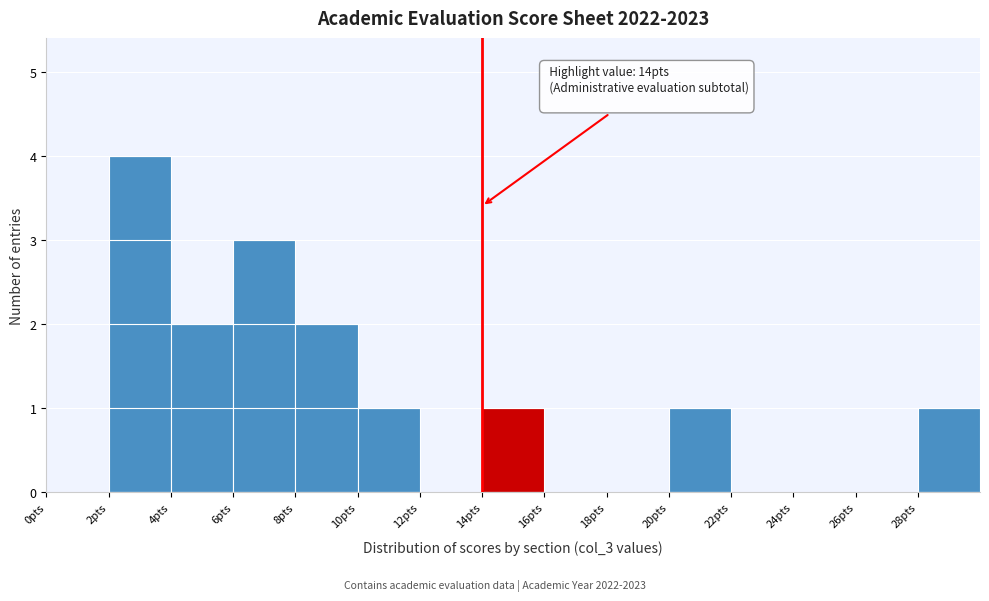

Over which range of the x-axis is the bar tallest?

2 to 4